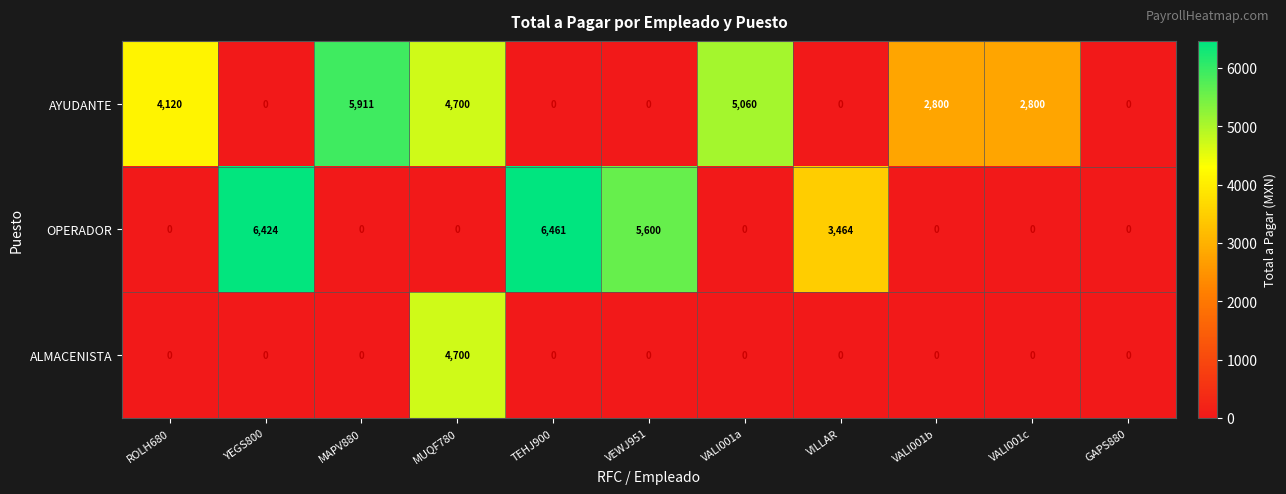

Which series changed the most between YEGS800 and VALI001c?

OPERADOR